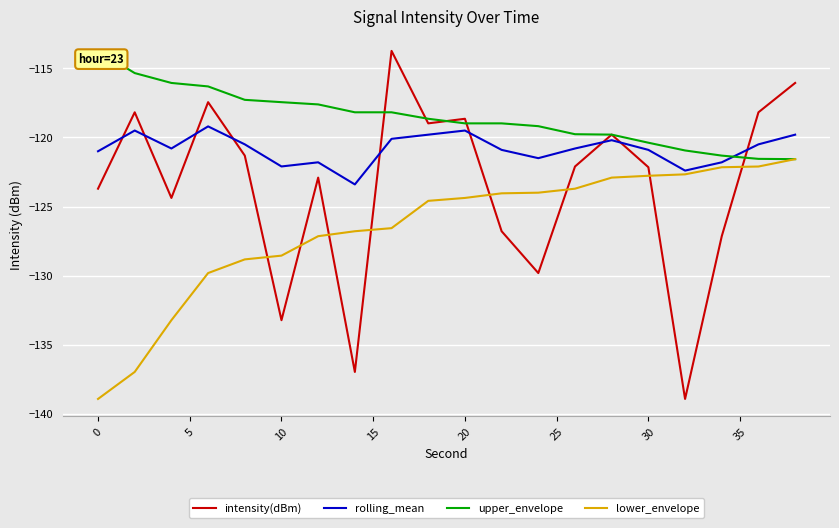

In intensity(dBm), how many points are lower than both neighbors (excluding endpoints)?

6